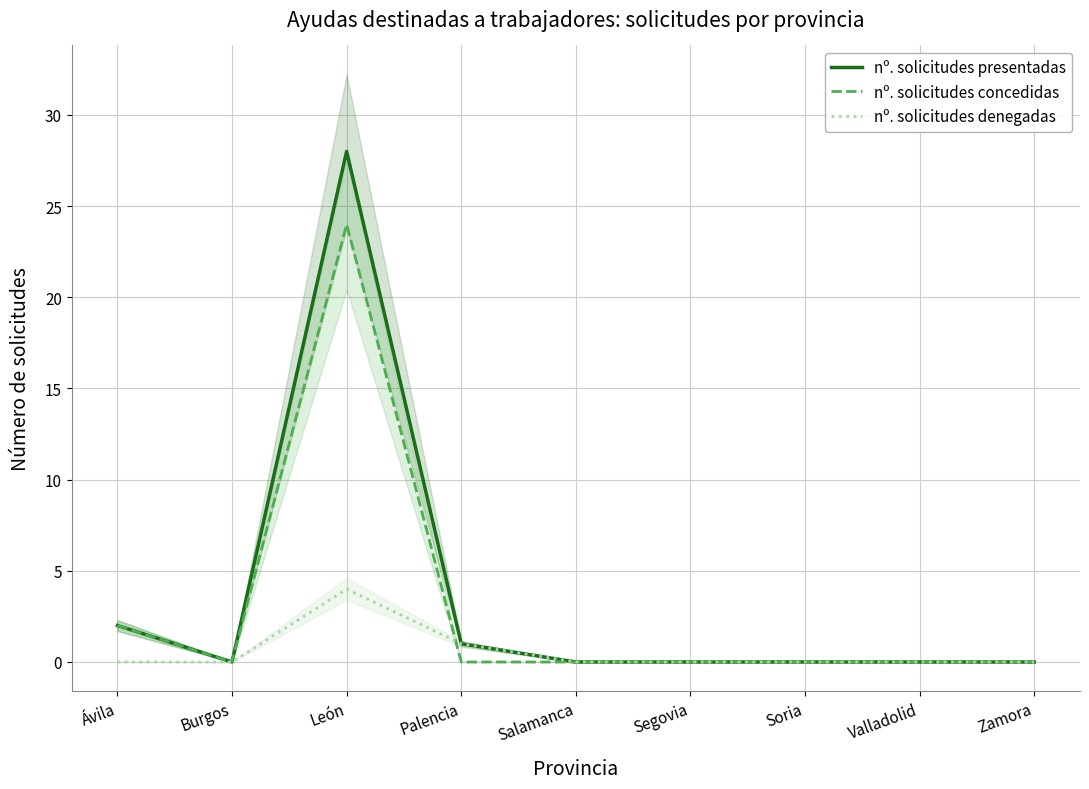

Reading left to right, list all the values displayed in this chart.

nº. solicitudes presentadas: Ávila=2	Burgos=0	León=28	Palencia=1	Salamanca=0	Segovia=0	Soria=0	Valladolid=0	Zamora=0
nº. solicitudes concedidas: Ávila=2	Burgos=0	León=24	Palencia=0	Salamanca=0	Segovia=0	Soria=0	Valladolid=0	Zamora=0
nº. solicitudes denegadas: Ávila=0	Burgos=0	León=4	Palencia=1	Salamanca=0	Segovia=0	Soria=0	Valladolid=0	Zamora=0